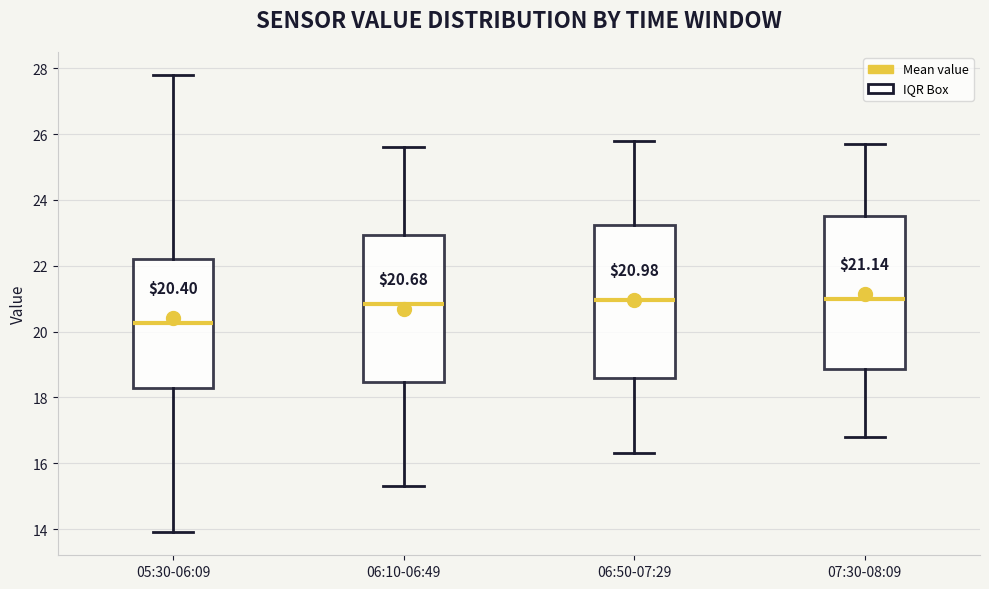

Which box has the lowest median line?

05:30-06:09